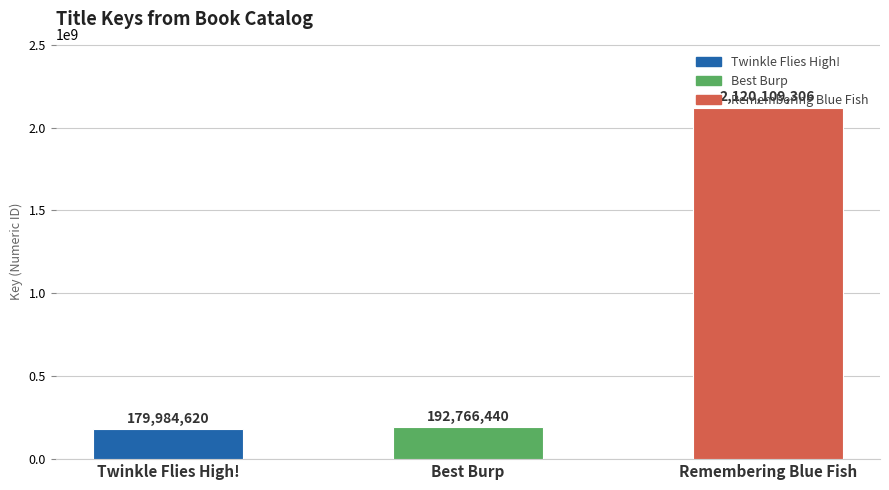

What is the label of the 2nd bar from the right?

Best Burp